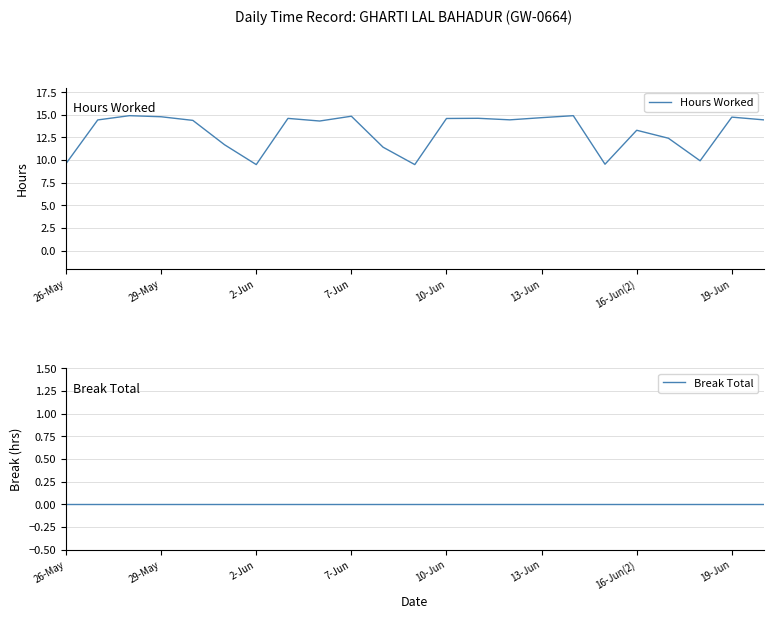

How many lines are shown in the chart?

2